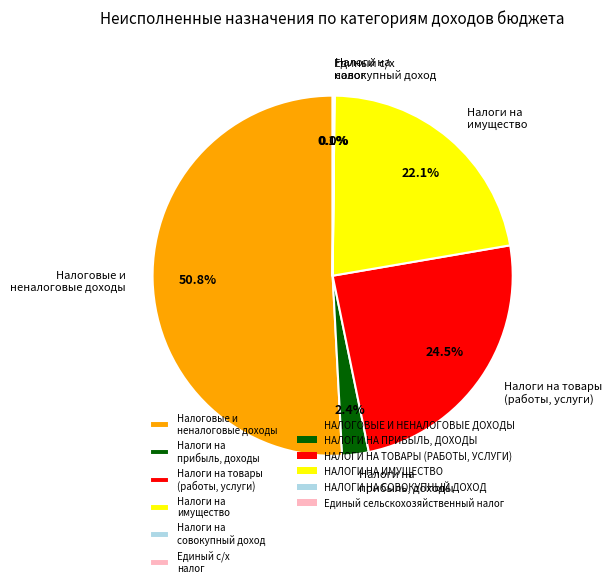

What is the majority slice?

Налоговые и неналоговые доходы